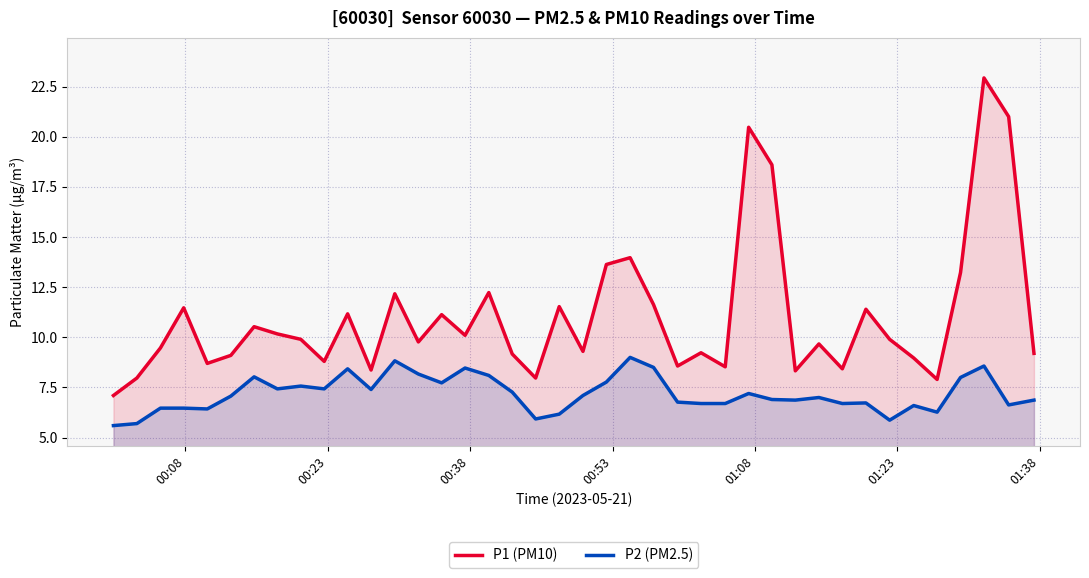

Which series has the largest range (max minus min)?

P1 (PM10)